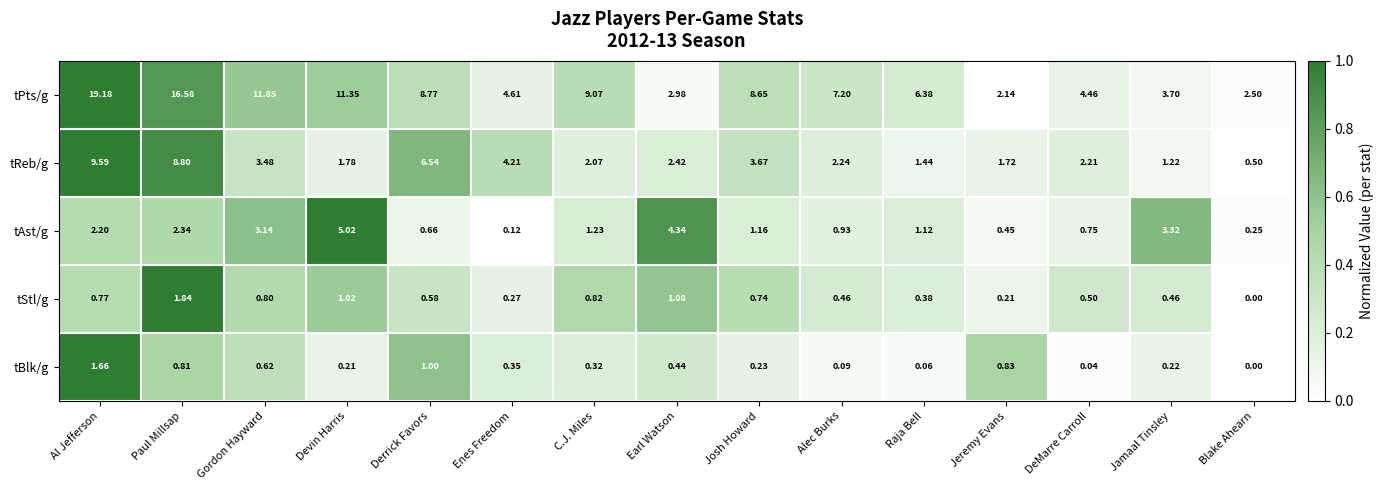

At which label does tStl/g reach its peak?

Paul Millsap